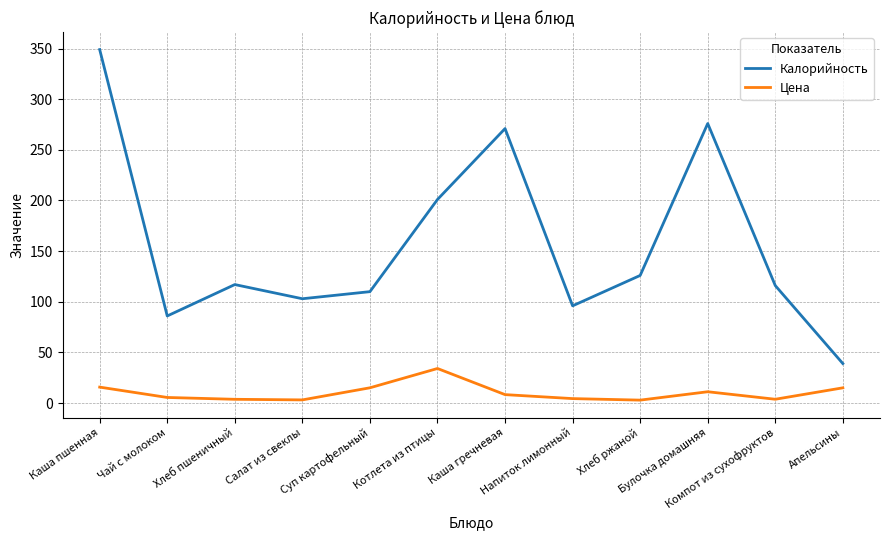

True or false: Цена and Калорийность cross at least once.

False